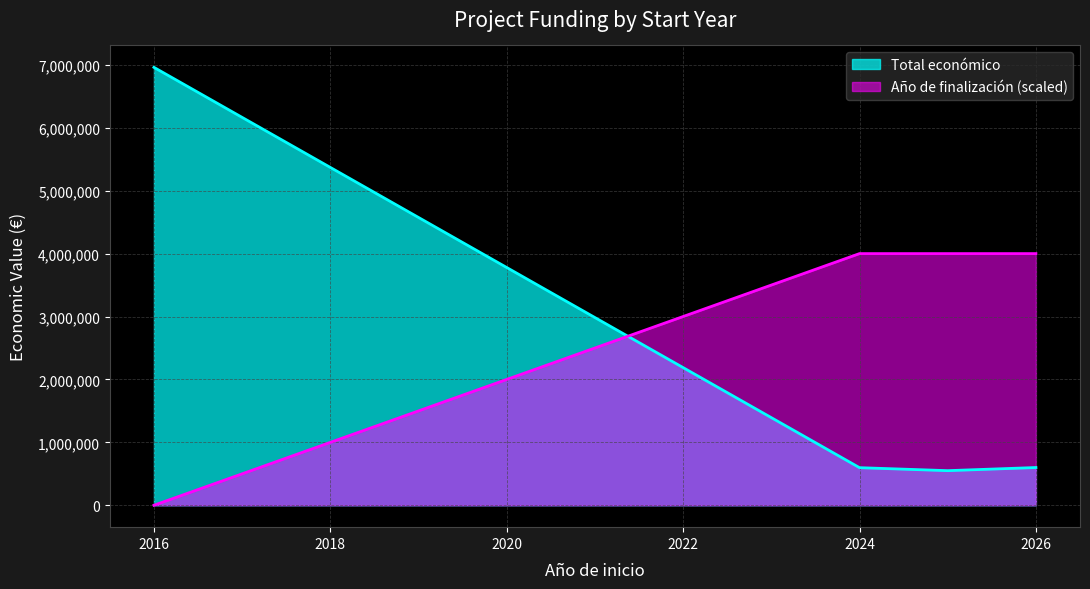

Count the number of categories in the chart.

4